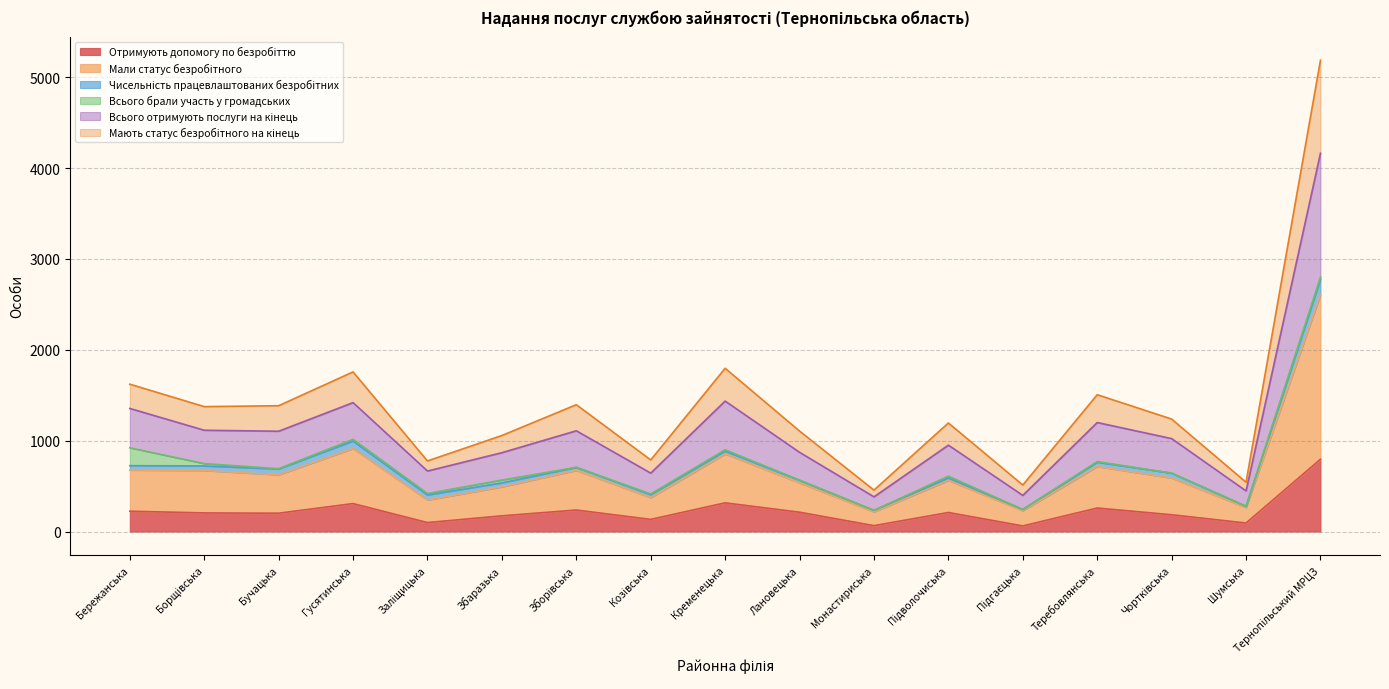

True or false: Мають статус безробітного на кінець and Отримують допомогу по безробіттю cross at least once.

False